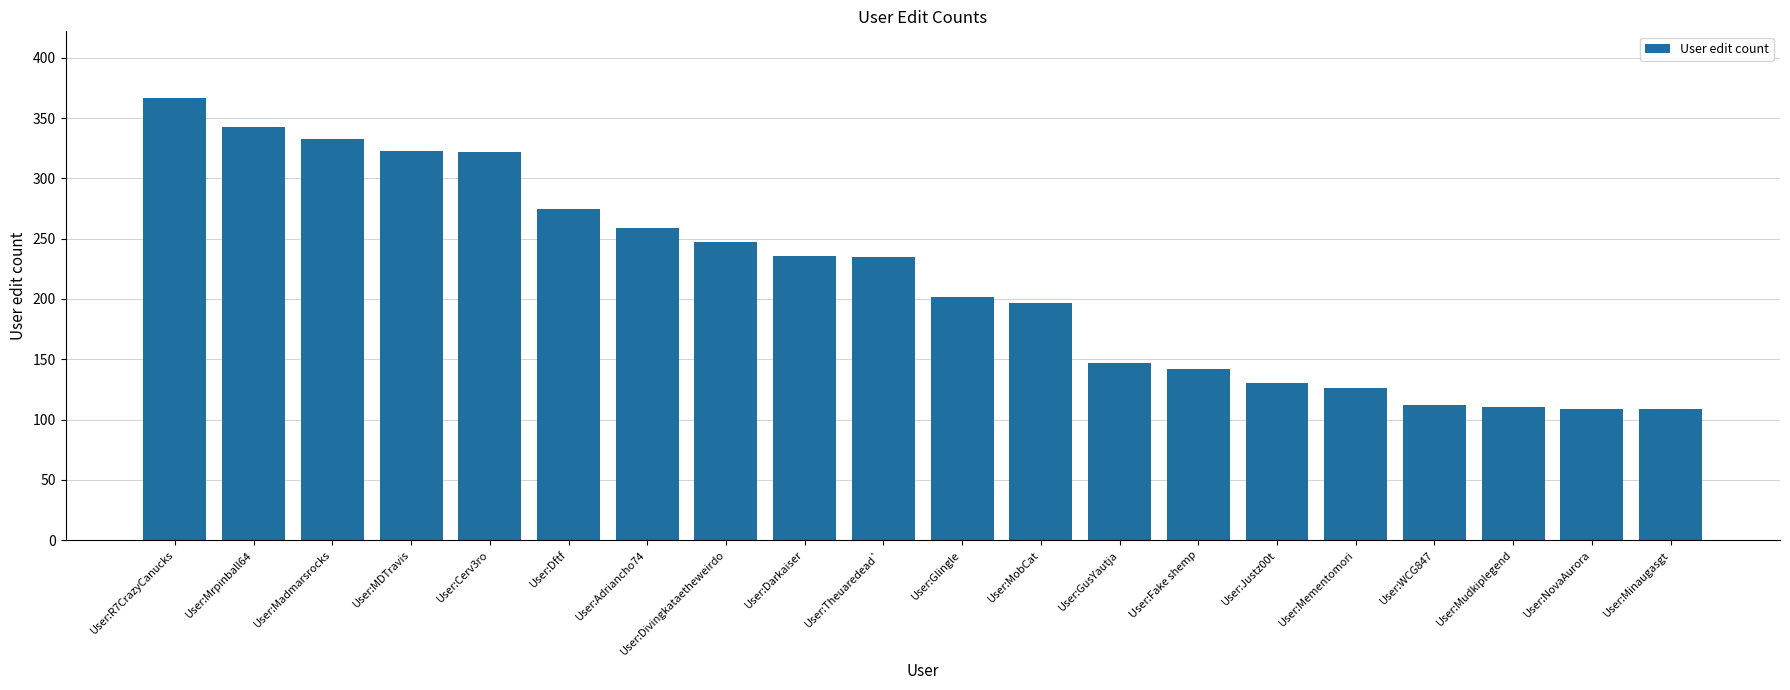

The value at User:Madmarsrocks is 333. True or false?

True